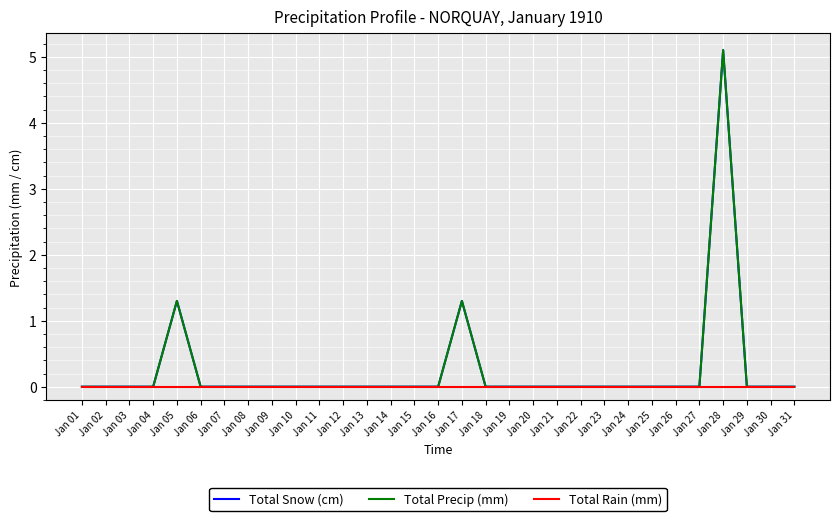

True or false: Total Snow (cm) and Total Precip (mm) cross at least once.

False